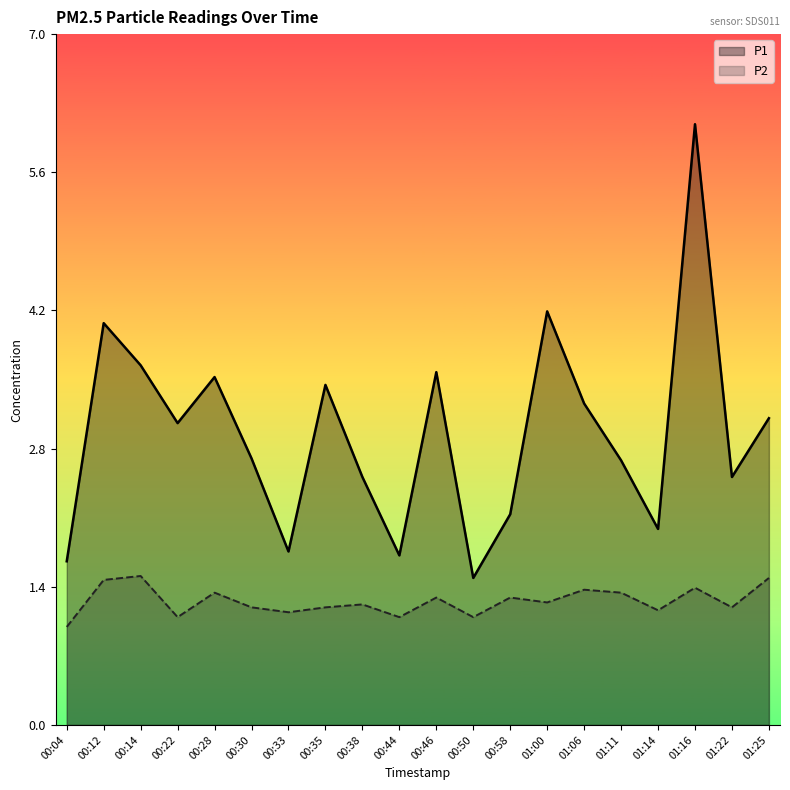

In P1, how many points are higher than both neighbors (excluding endpoints)?

6